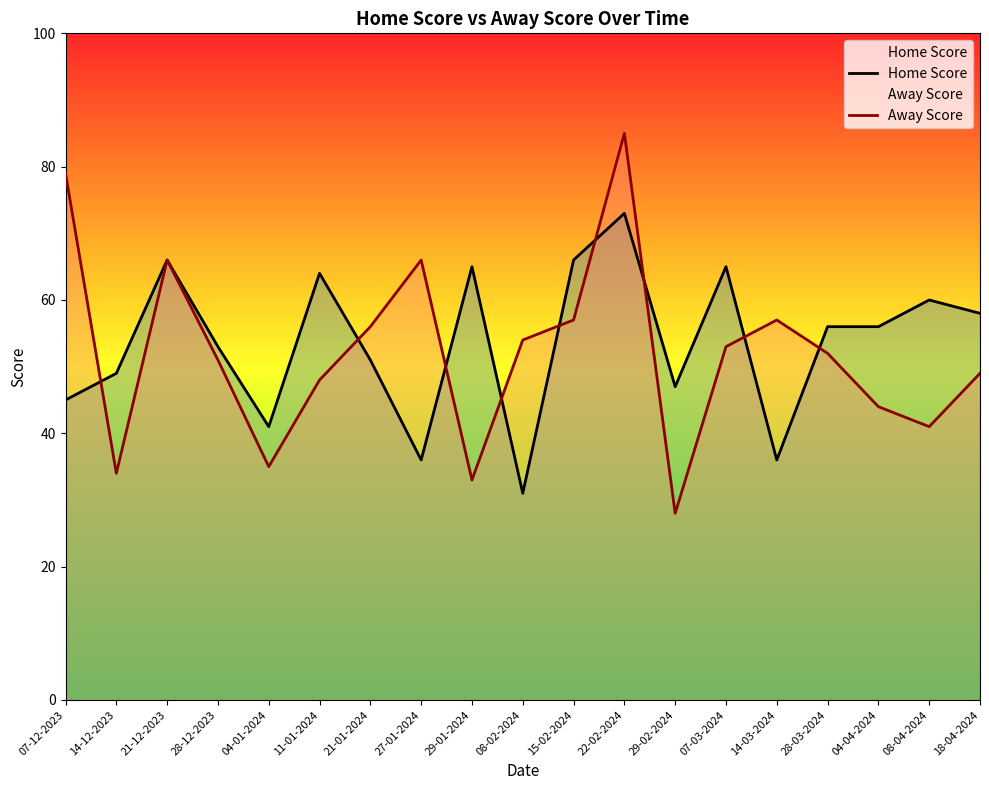

What is the approximate value of Home Score at 29-01-2024, to the nearest 5?

65